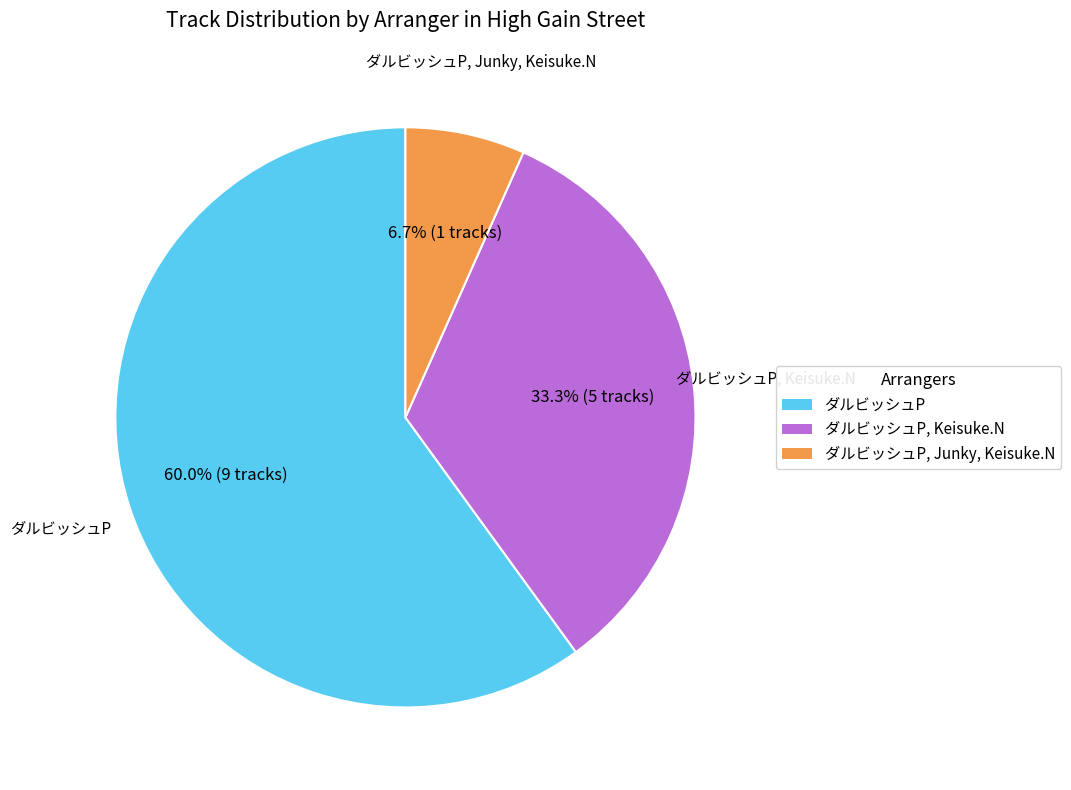

To the nearest percent, what is the average slice percentage?

33%